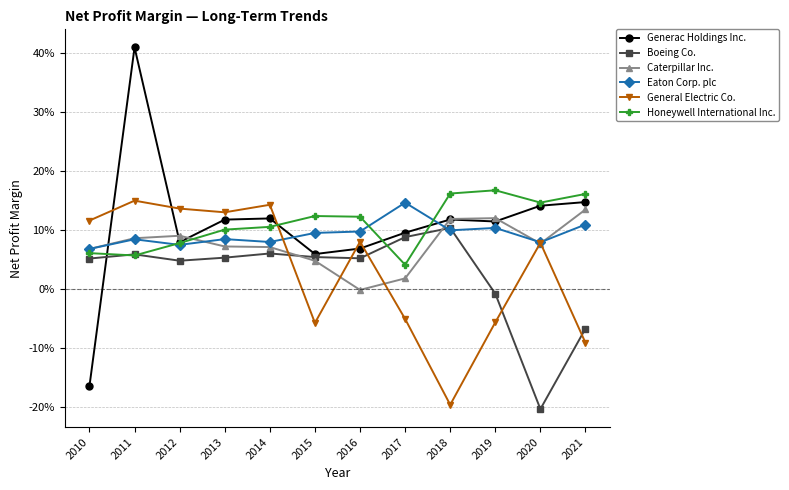

Which category has the highest value across all series?

2011